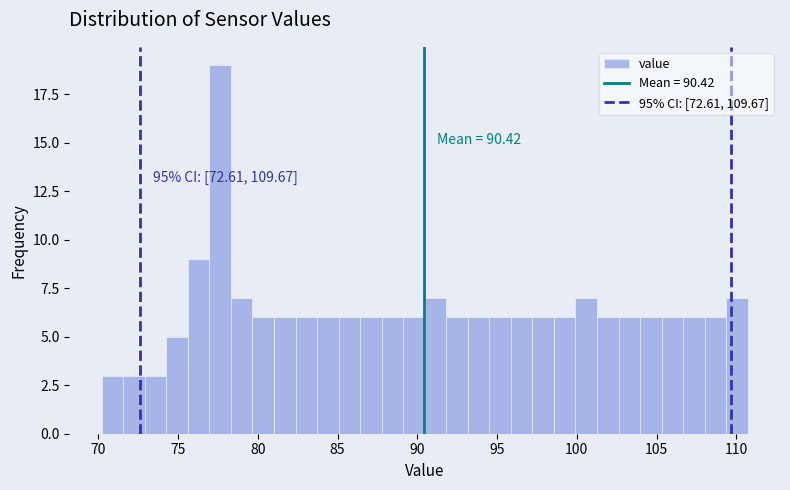

Around what value on the x-axis is the tallest bar? Give the approximate position of its centre, as read against the axis.

77.5